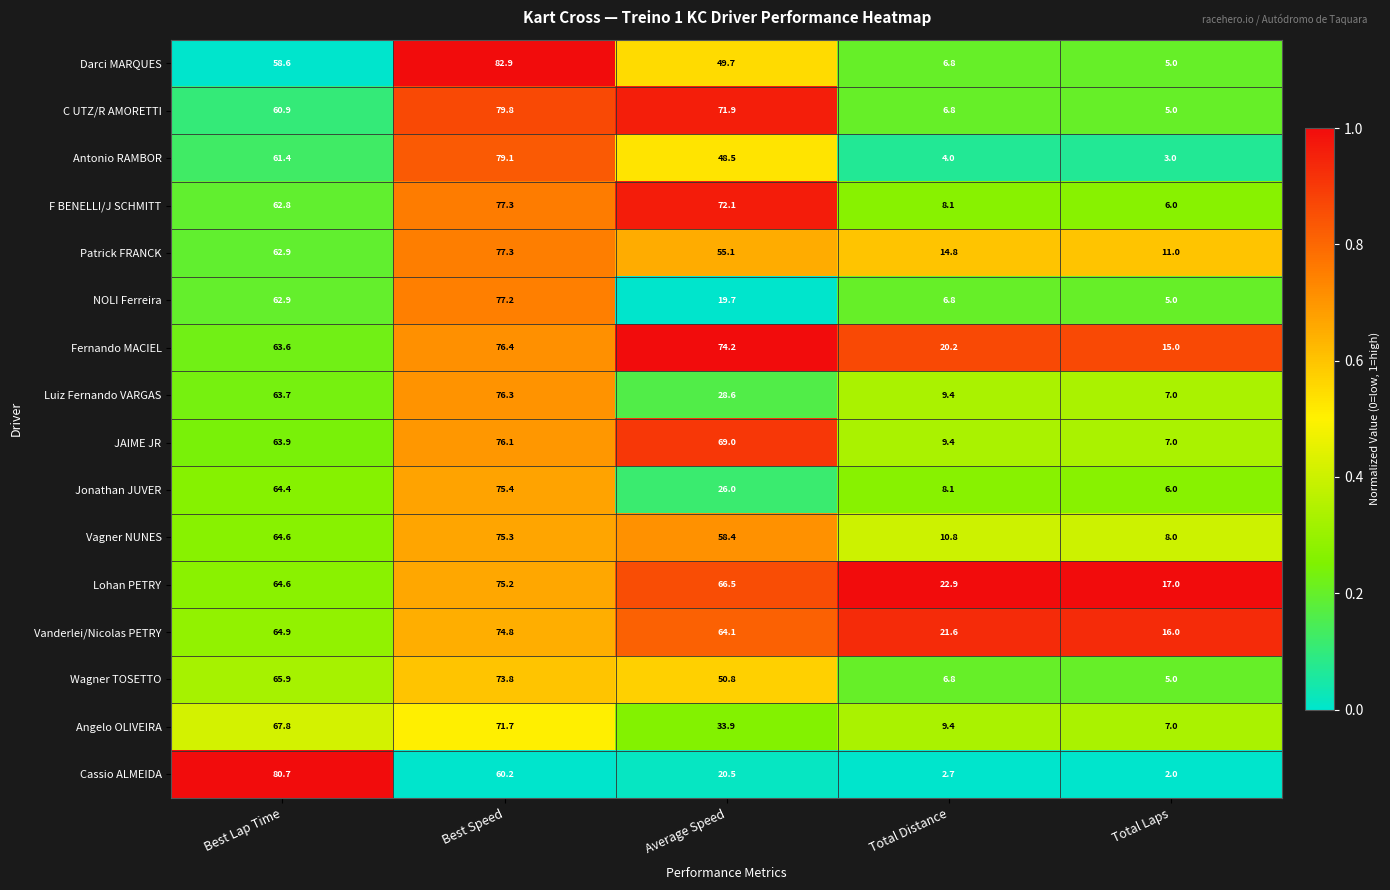

At how many categories does at least one series exceed 35?

3